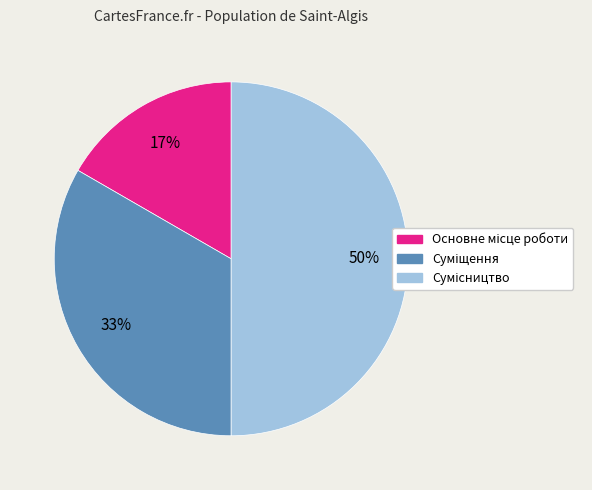

To the nearest percent, what is the difference between the largest and smallest slice percentages?

33%